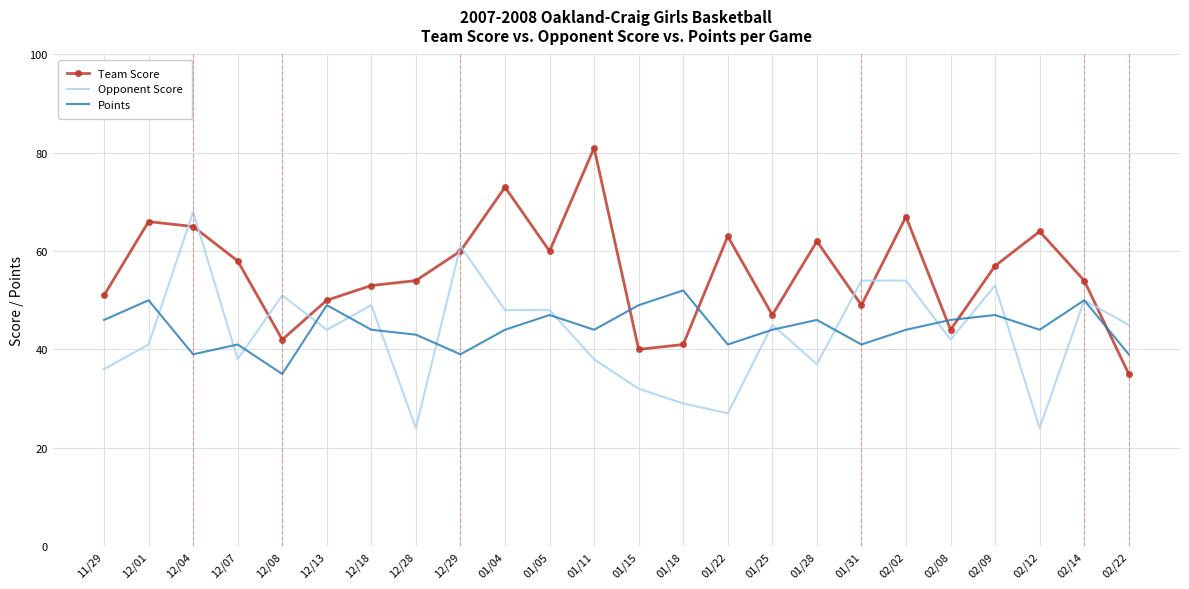

Which category has the lowest value in the Team Score series?

02/22